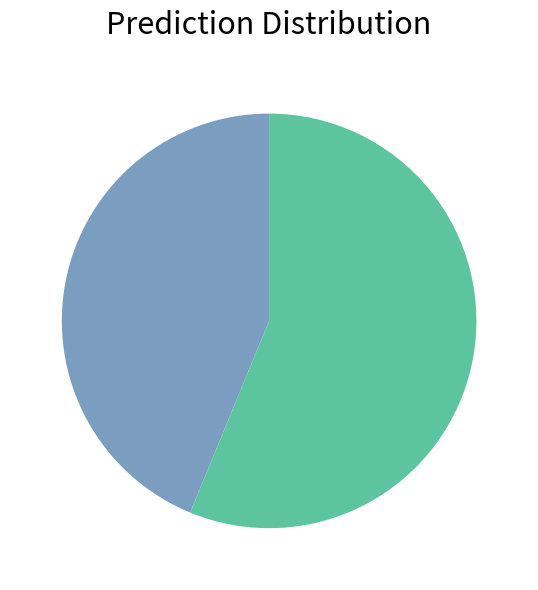

How many segments does this pie chart have?

2